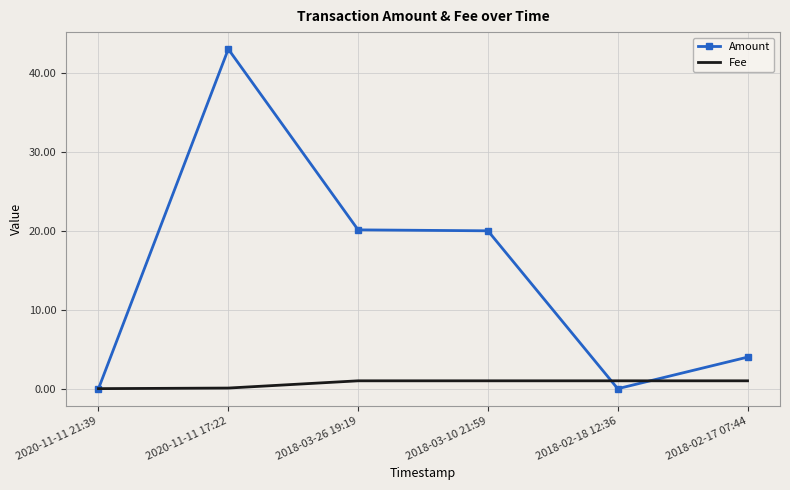

The value of Fee at 2020-11-11 21:39 is 0.0. True or false?

True